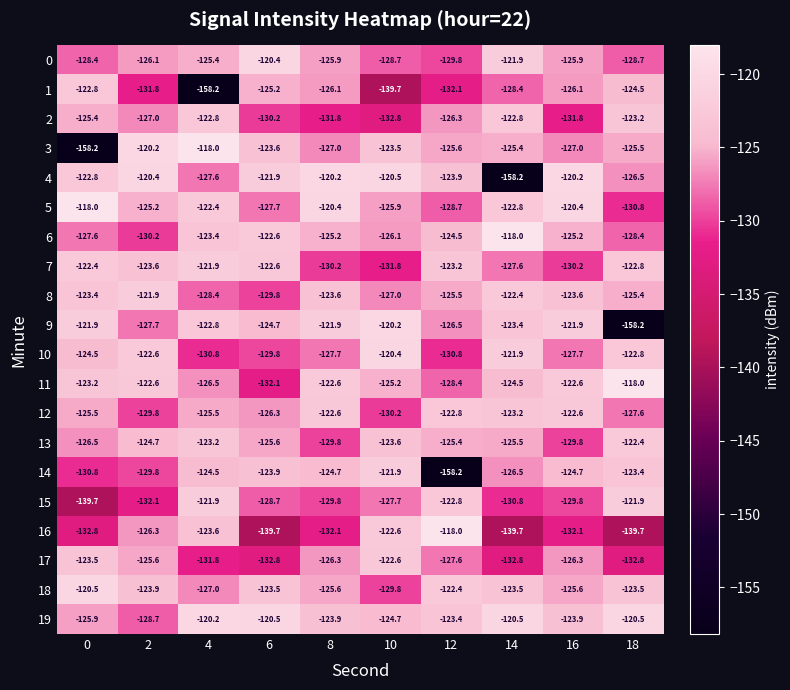

What is the maximum value shown in the chart?

-118.0